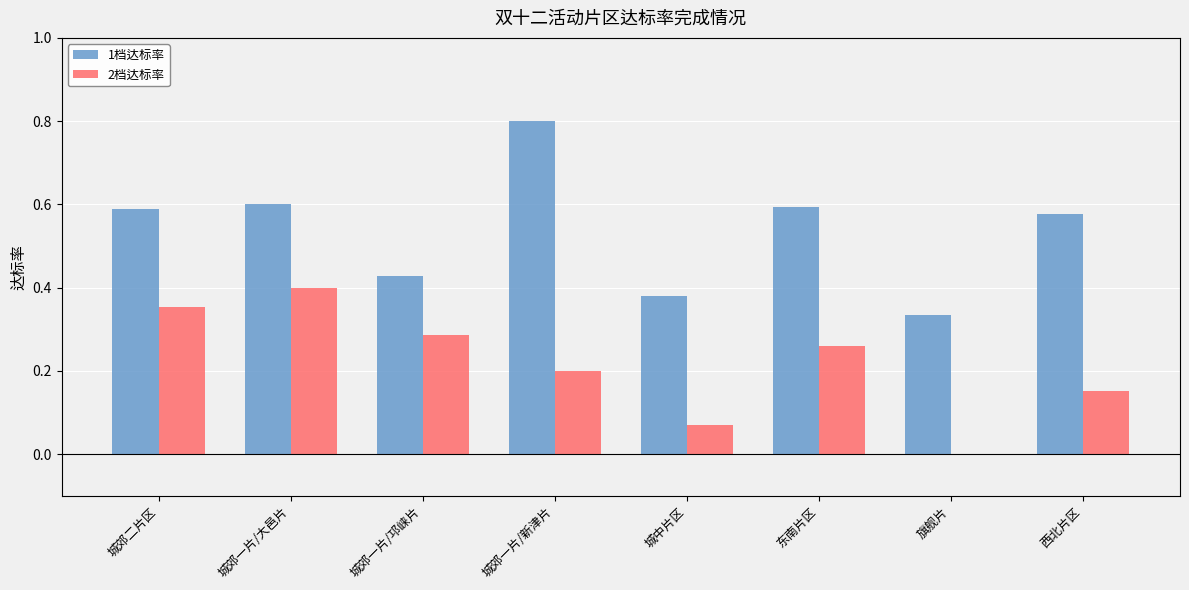

What is the sum of the 1档达标率 values at 城郊一片/邛崃片 and 城郊二片区?

1.0